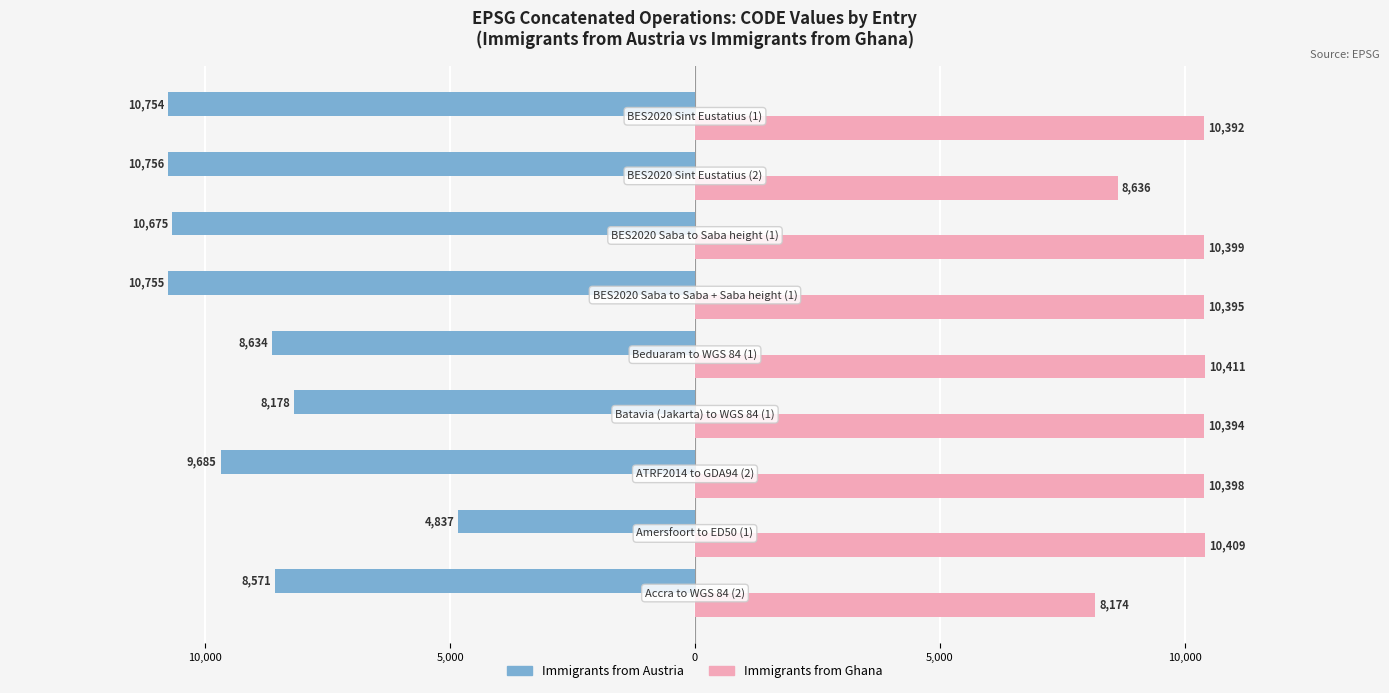

What are all the series names shown in the legend?

Immigrants from Austria, Immigrants from Ghana